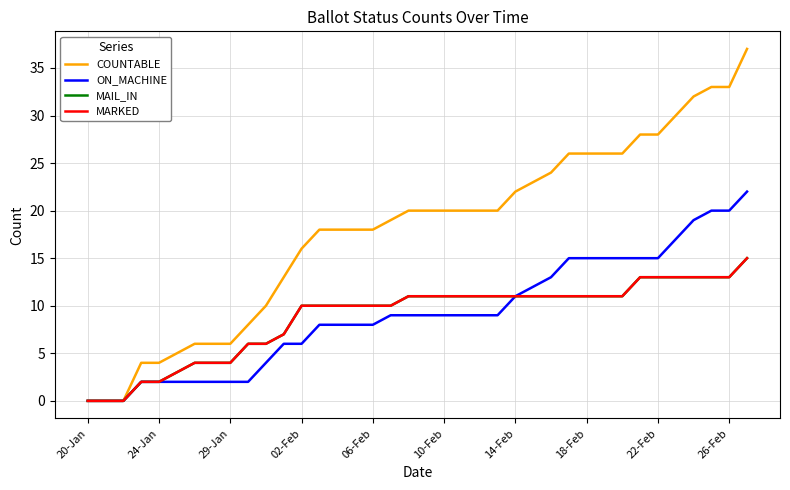

Is this an area chart (filled region under the line)?

No